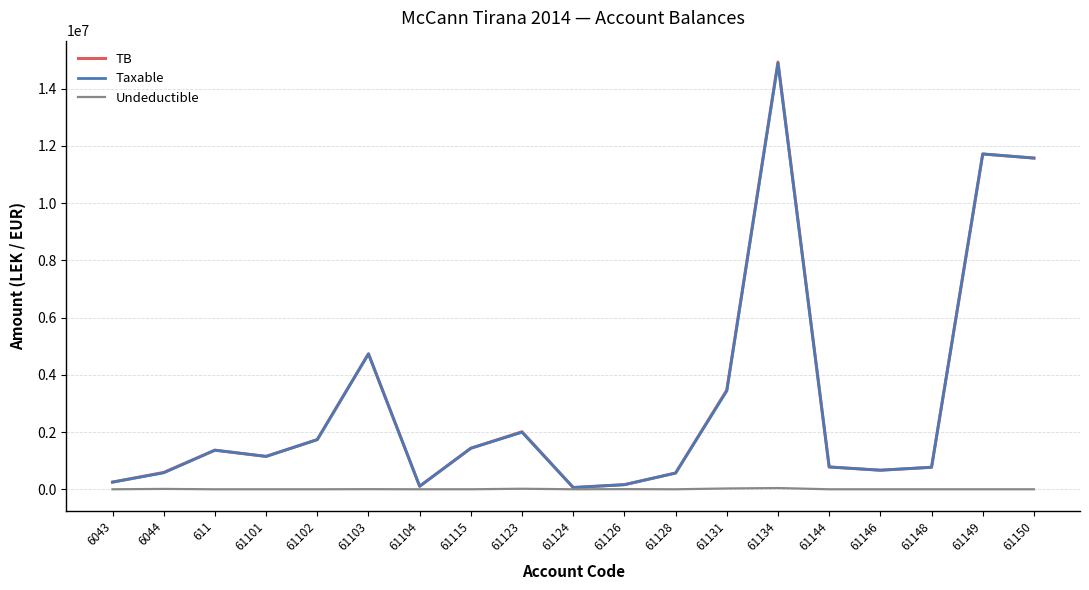

Which series has the largest range (max minus min)?

TB